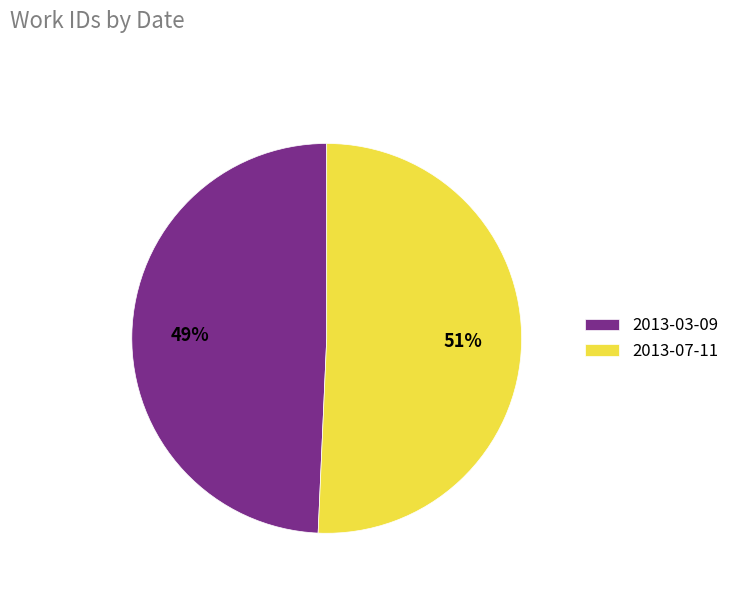

Count the number of slices in the pie.

2